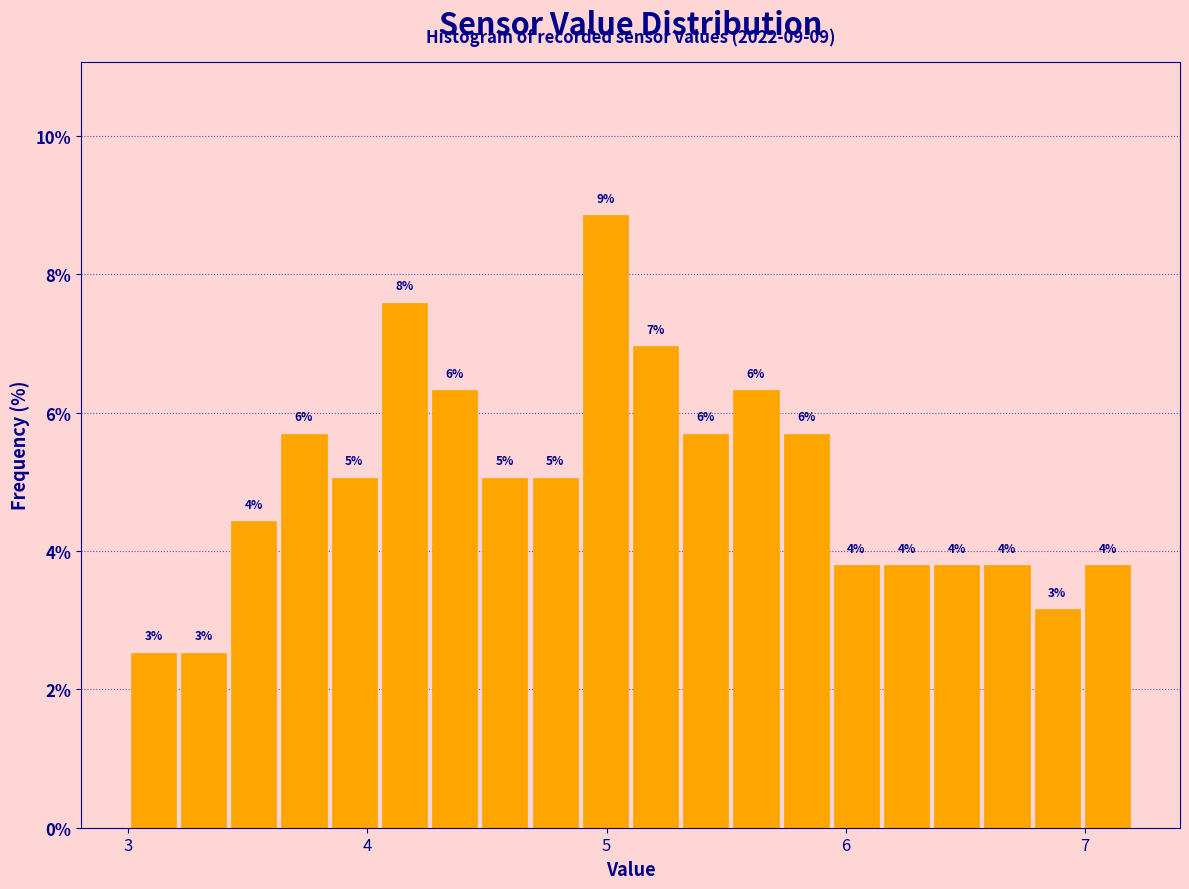

Around what value on the x-axis is the tallest bar? Give the approximate position of its centre, as read against the axis.

5.0